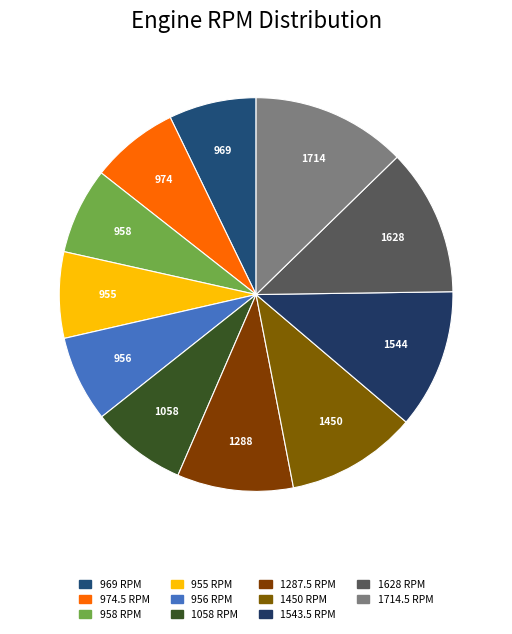

To the nearest percent, what is the difference between the largest and smallest slice percentages?

6%